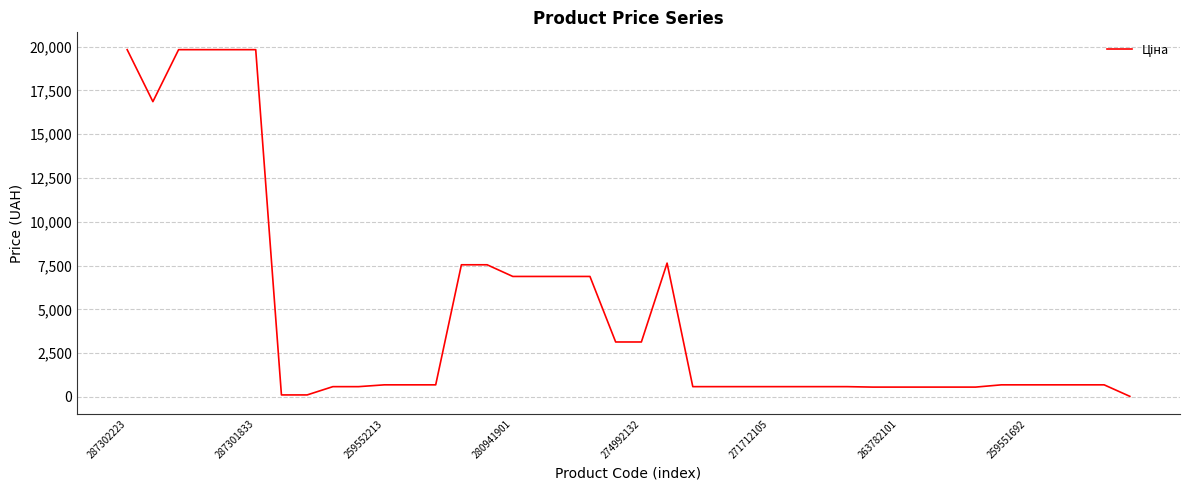

What is the difference between the maximum and minimum values?

19799.3